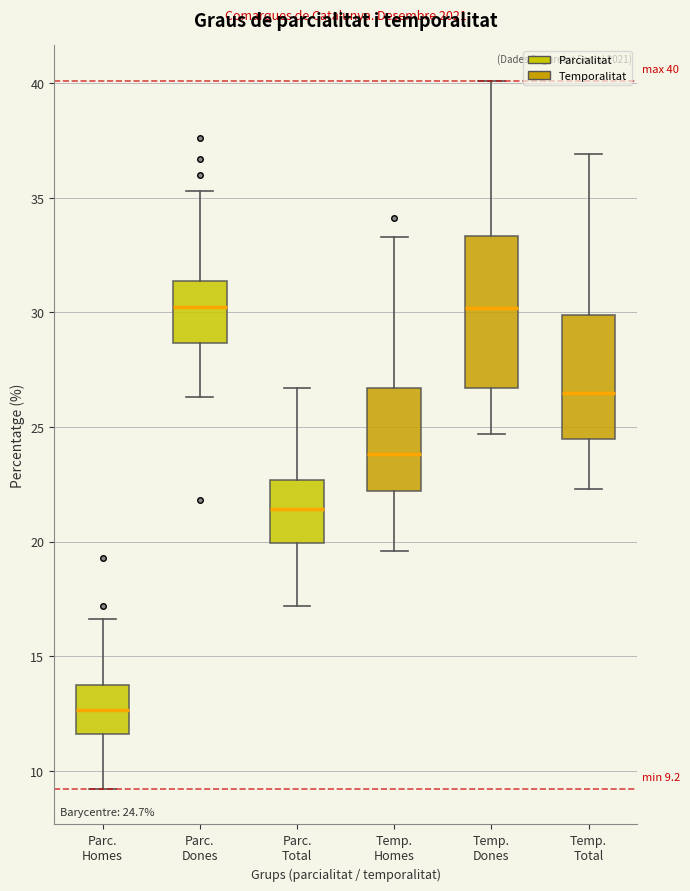

Comparing the boxes themselves (not the whiskers), which one is the tallest?

Temp. Dones